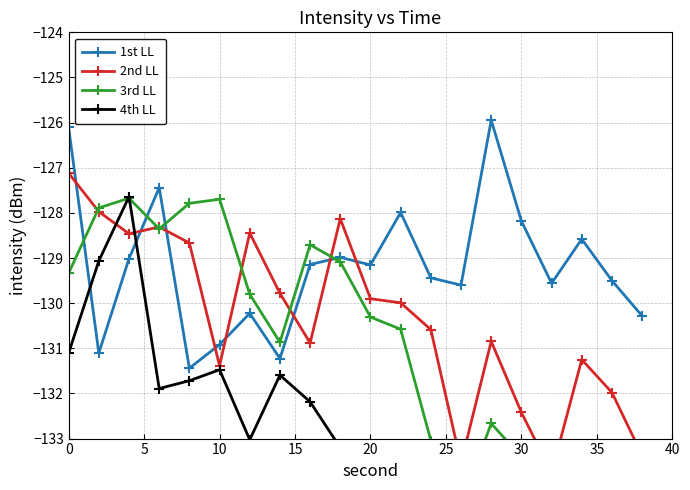

True or false: 1st LL has more than 0 interior local peaks.

True